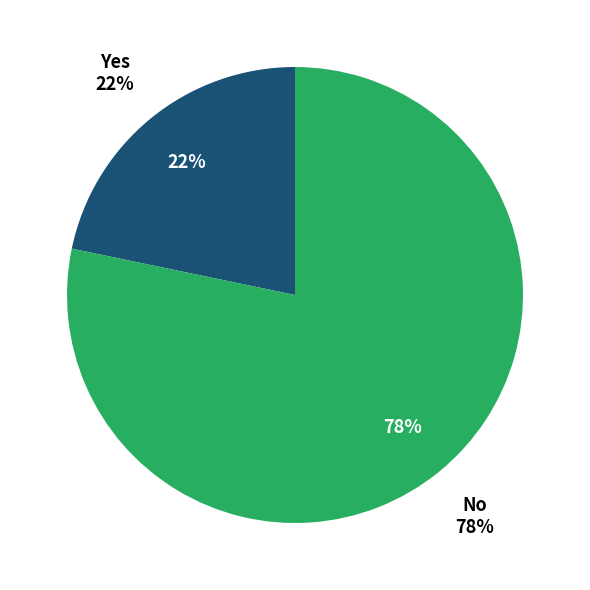

Is there a majority slice in this chart?

Yes